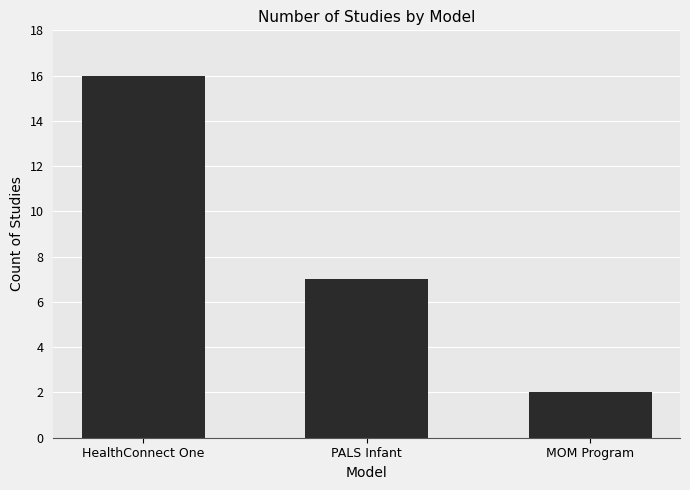

What is the difference between the second highest and minimum values?

5